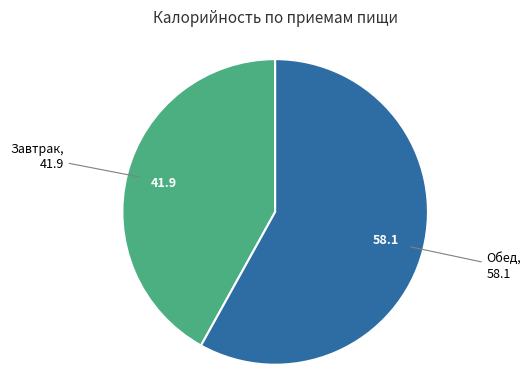

Combined, do Обед and Завтрак account for over 50%?

Yes